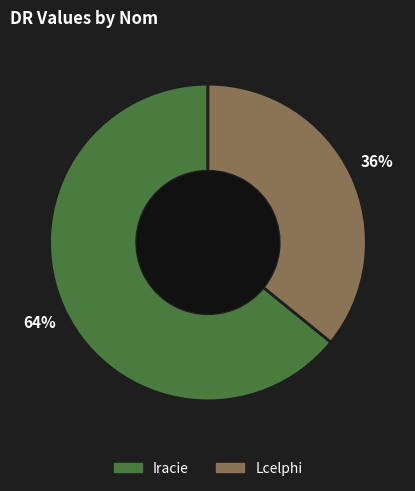

How many slices are in this pie chart?

2